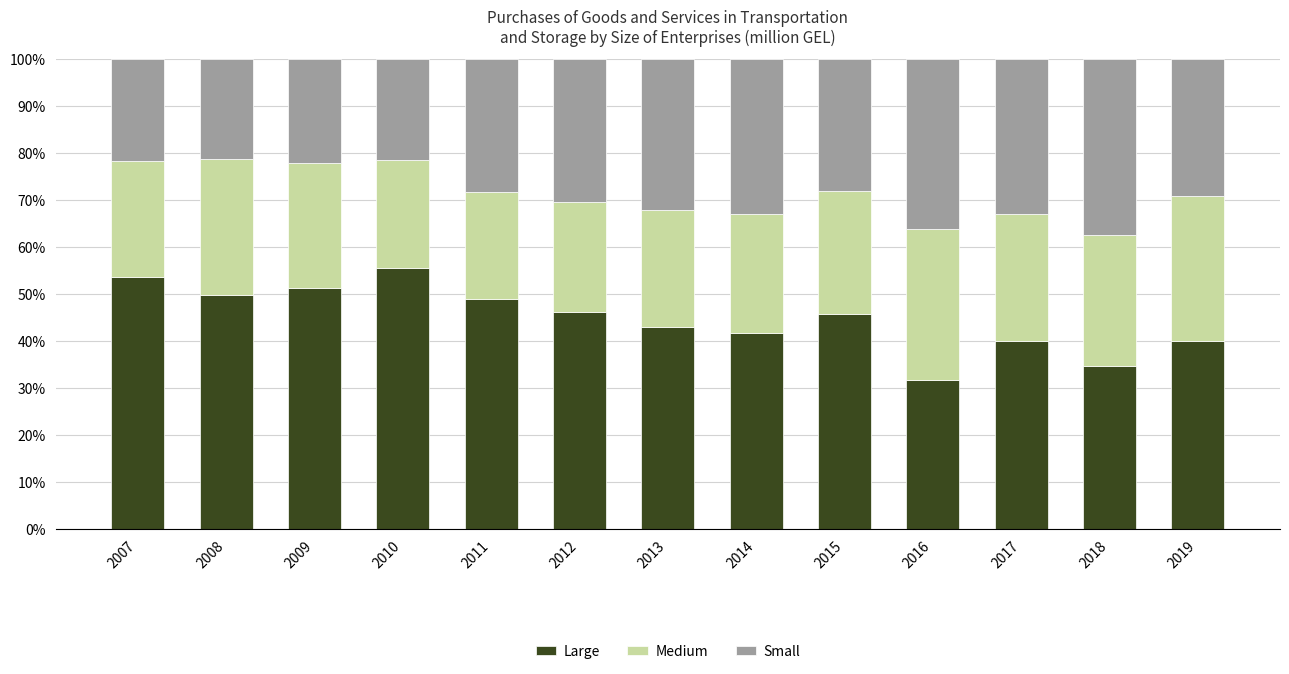

What is the total value across all series at 2009?

100.0